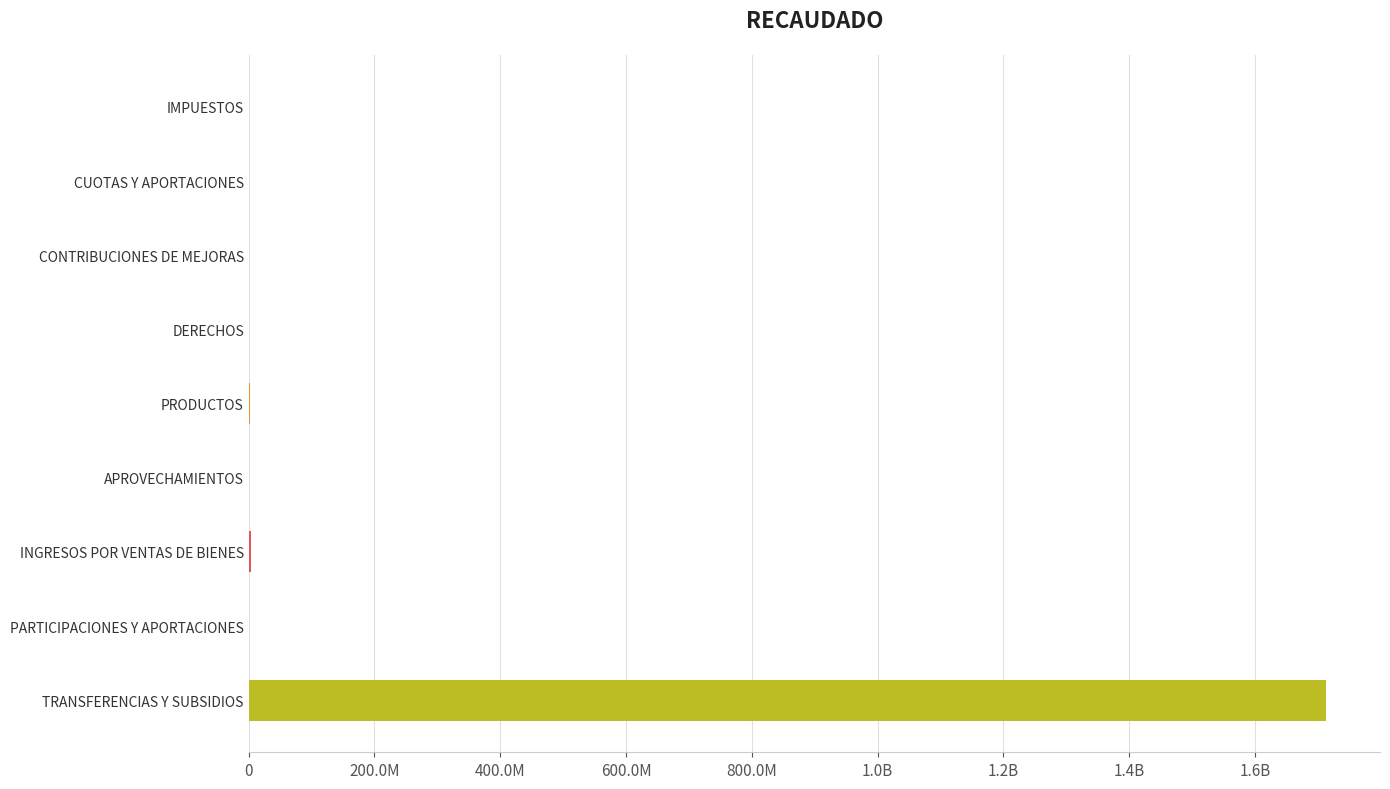

What is the label of the 5th bar from the left?

PRODUCTOS